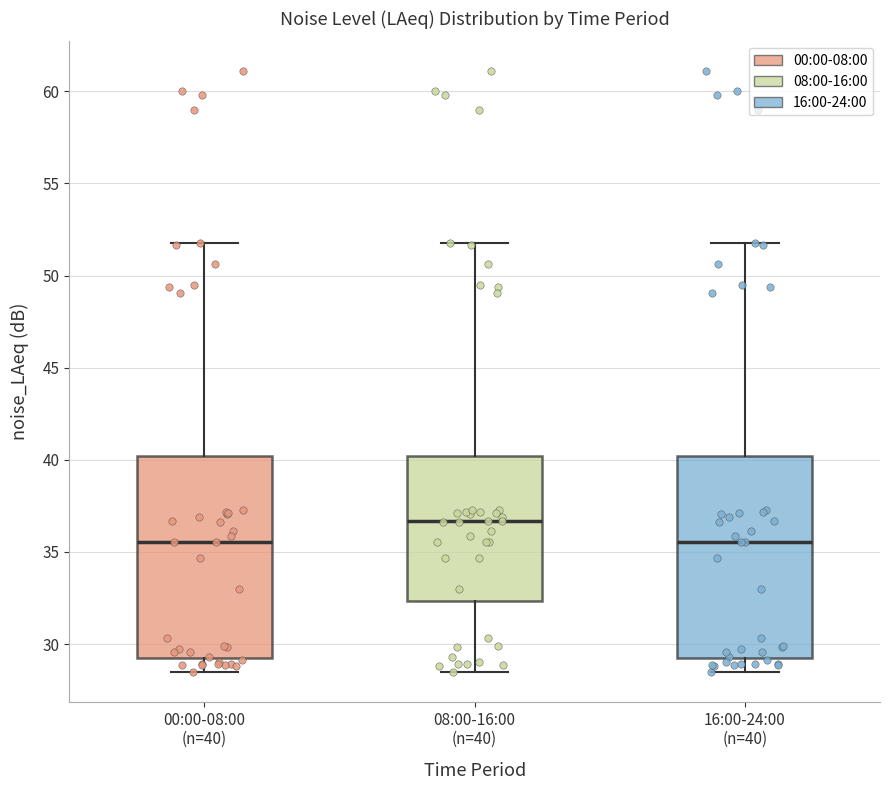

Reading left to right, read every box against the y-axis: the position of its median line, the range the box covers, and the ends of its whiskers. The values are not printed on the chart, so give them approximately, as read against the axis.

00:00-08:00 (n=40): median 35.5, box 29.5 to 40.0, whiskers 28.5 to 52.0
08:00-16:00 (n=40): median 36.5, box 32.5 to 40.0, whiskers 28.5 to 52.0
16:00-24:00 (n=40): median 35.5, box 29.5 to 40.0, whiskers 28.5 to 52.0